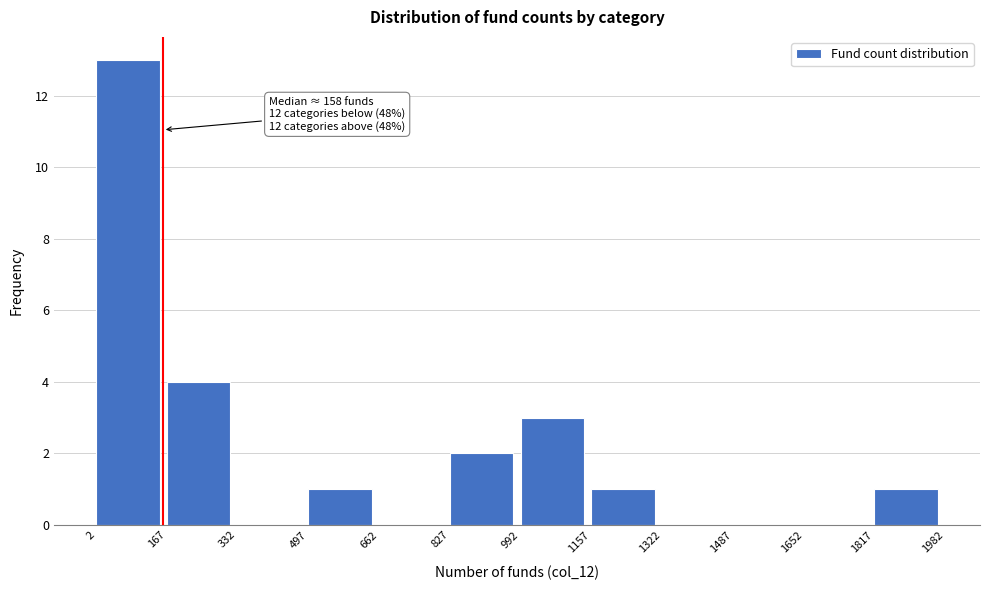

Which range on the x-axis has the tallest bar?

2 to 167